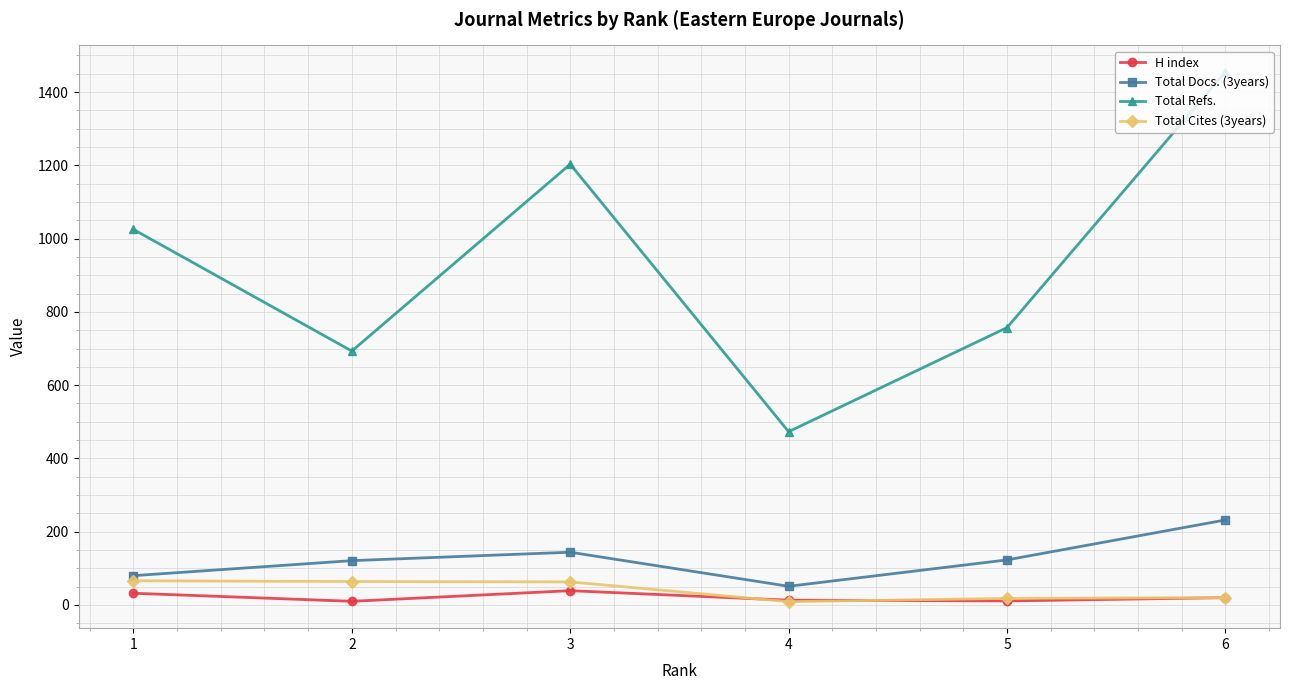

What is the spread (max minus min) of values at 2?

683